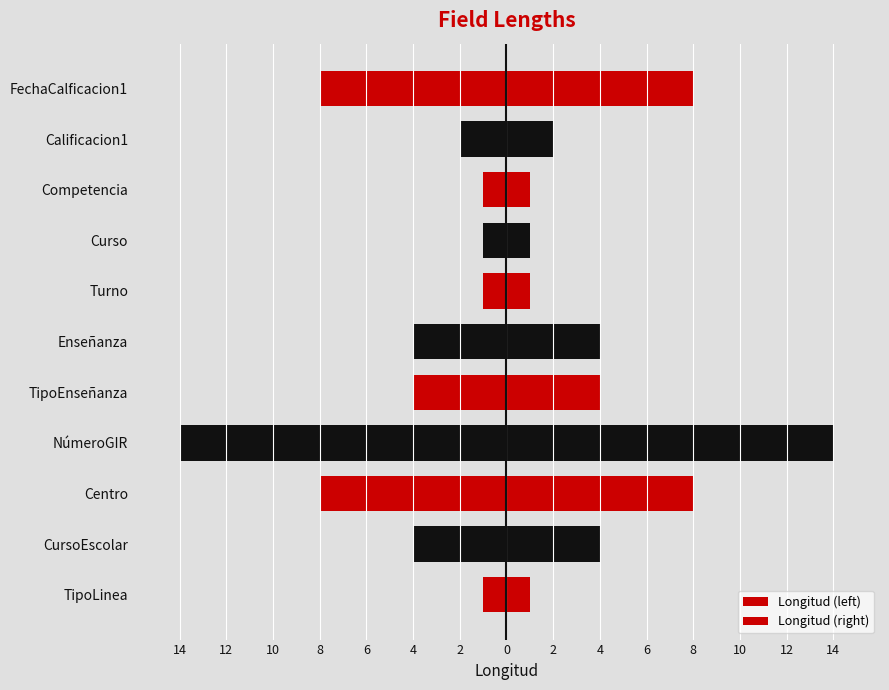

How many distinct data groups are displayed?

2